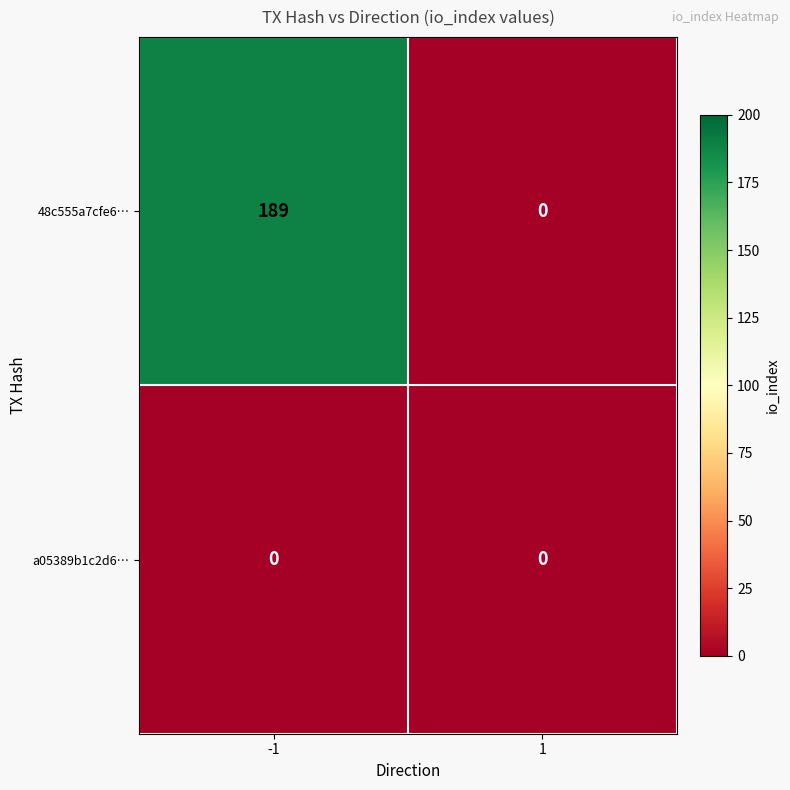

Between -1 and 1, which series saw the biggest shift?

48c555a7cfe6…